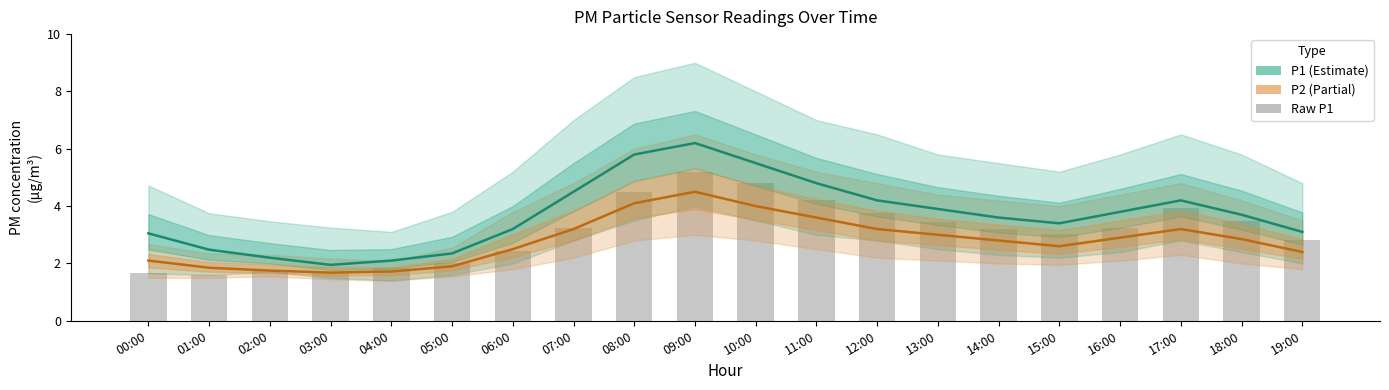

Is the value of P1 at 06:00 greater than the value of P2 at 14:00?

Yes